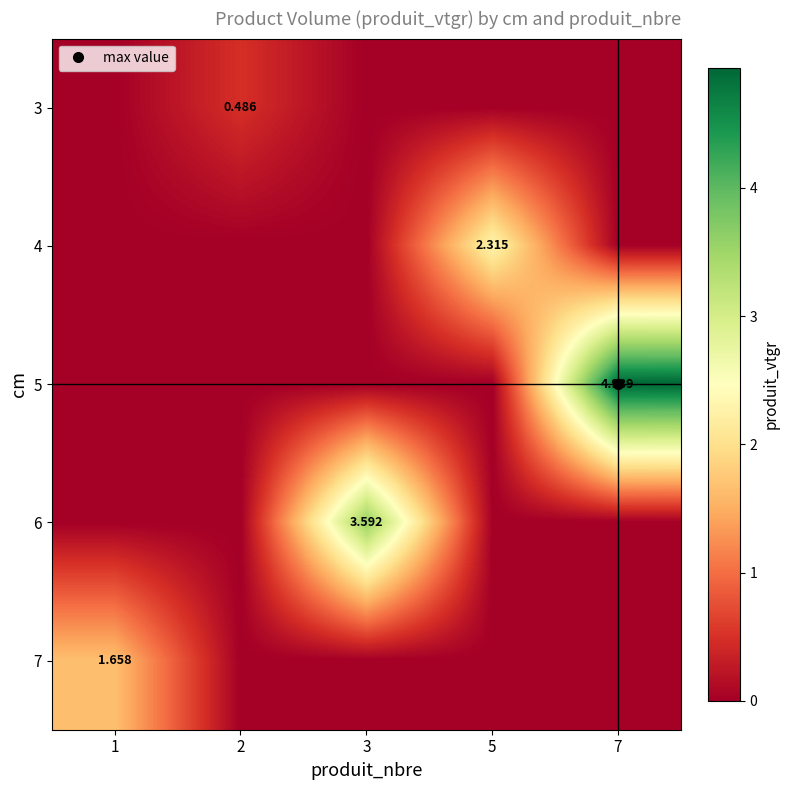

Which has a higher value, 3 or 1?

3